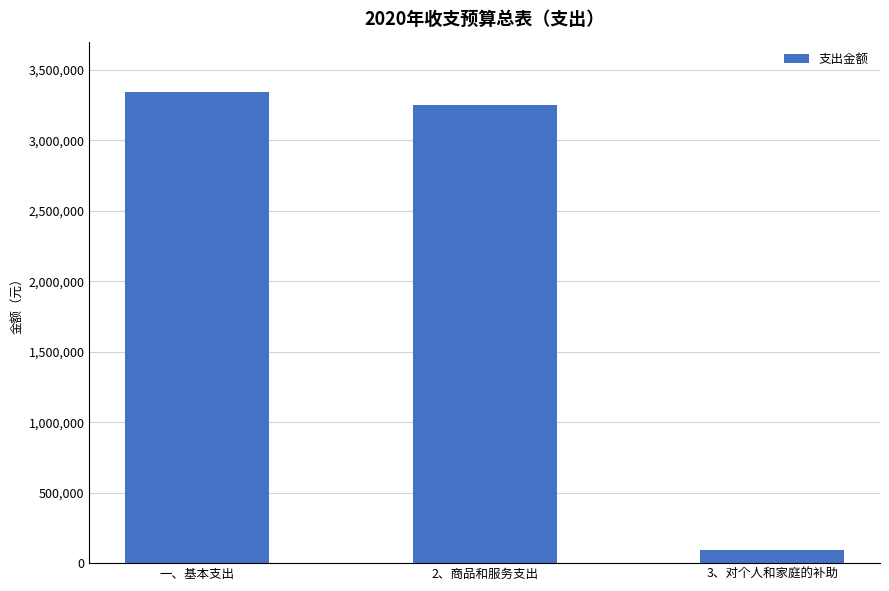

Which has a higher value, 一、基本支出 or 3、对个人和家庭的补助?

一、基本支出